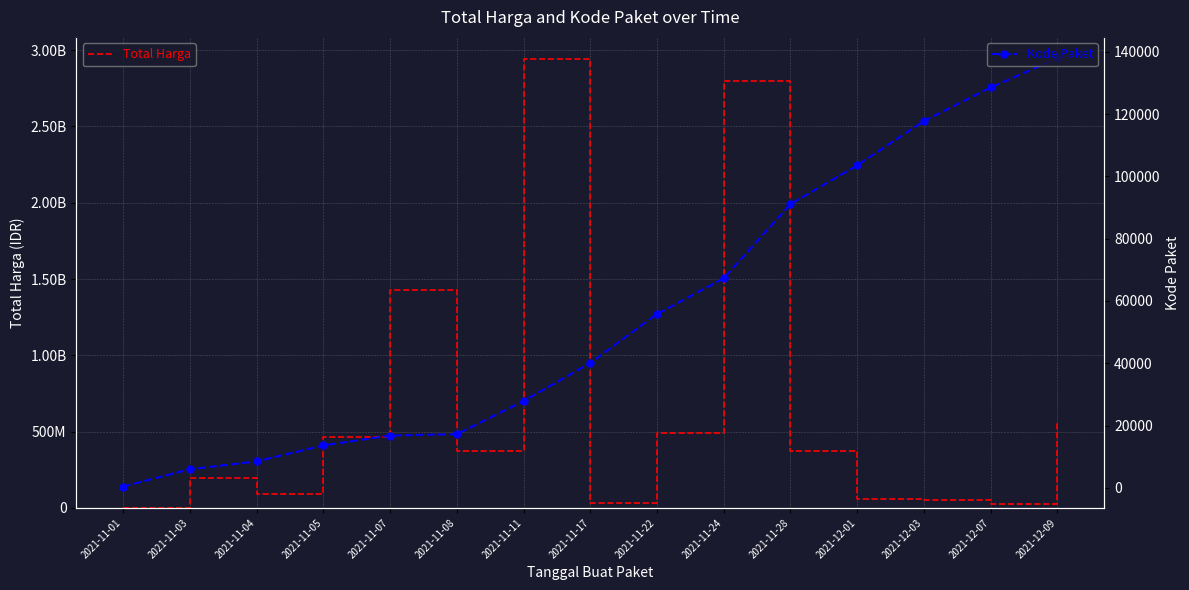

Is it true that Total Harga equals 493000000 at 2021-11-22?

True